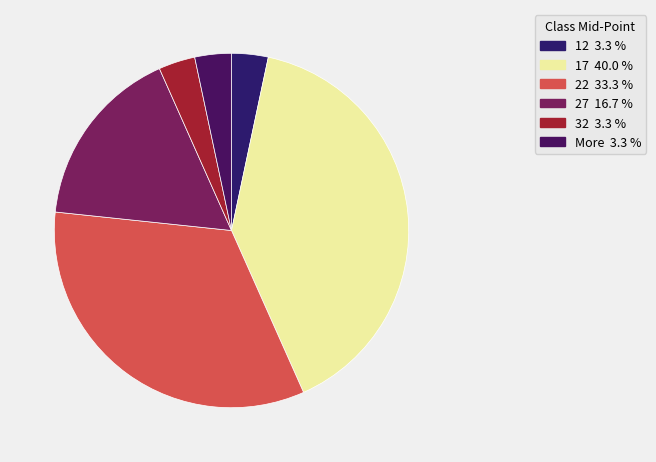

To the nearest percent, what portion does More represent?

3%